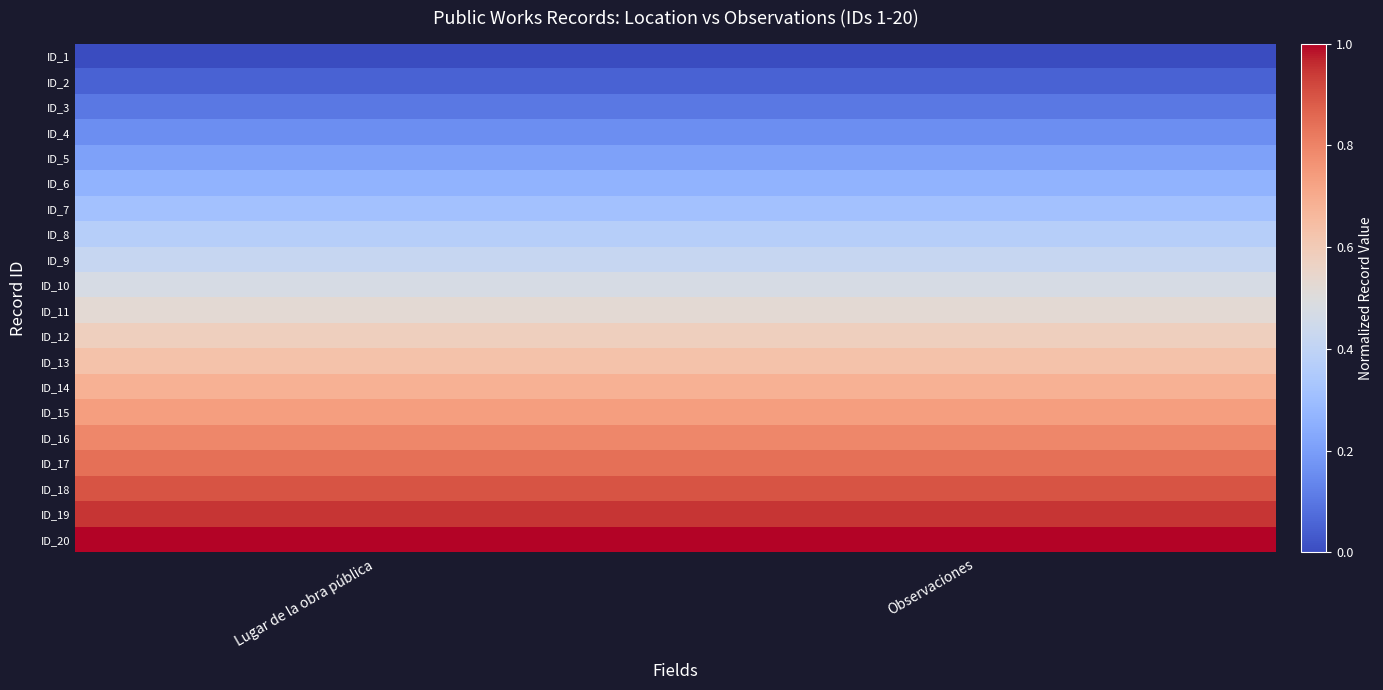

At how many categories does at least one series exceed 0?

2